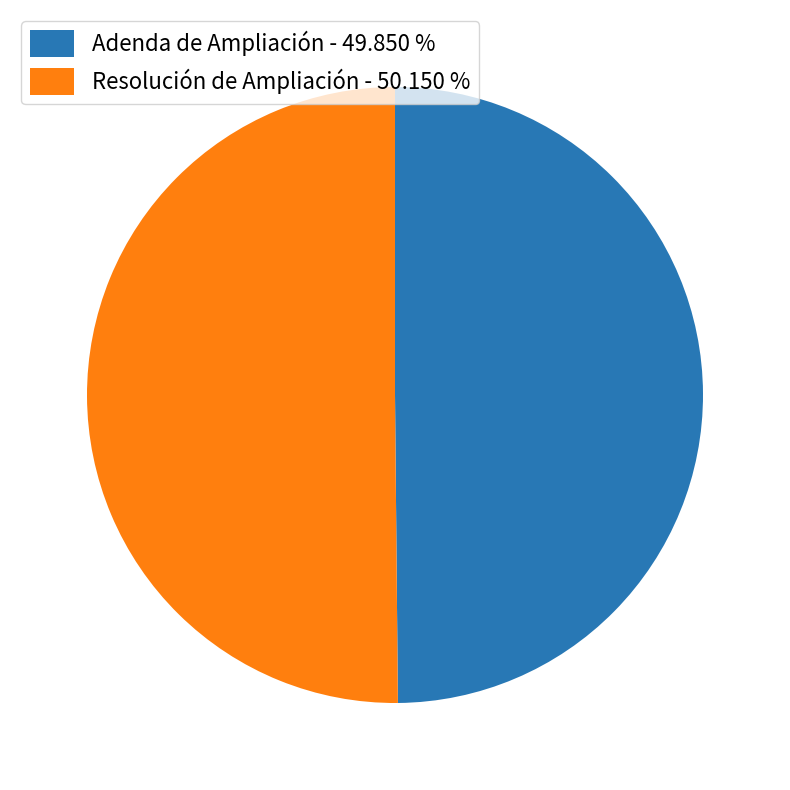

Is it true that Adenda de Ampliación is 56% of the pie?

False